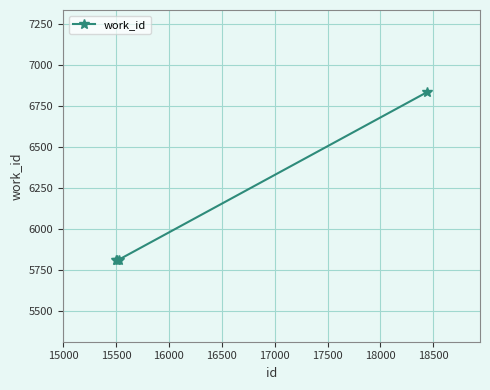

Is this an area chart (filled region under the line)?

No